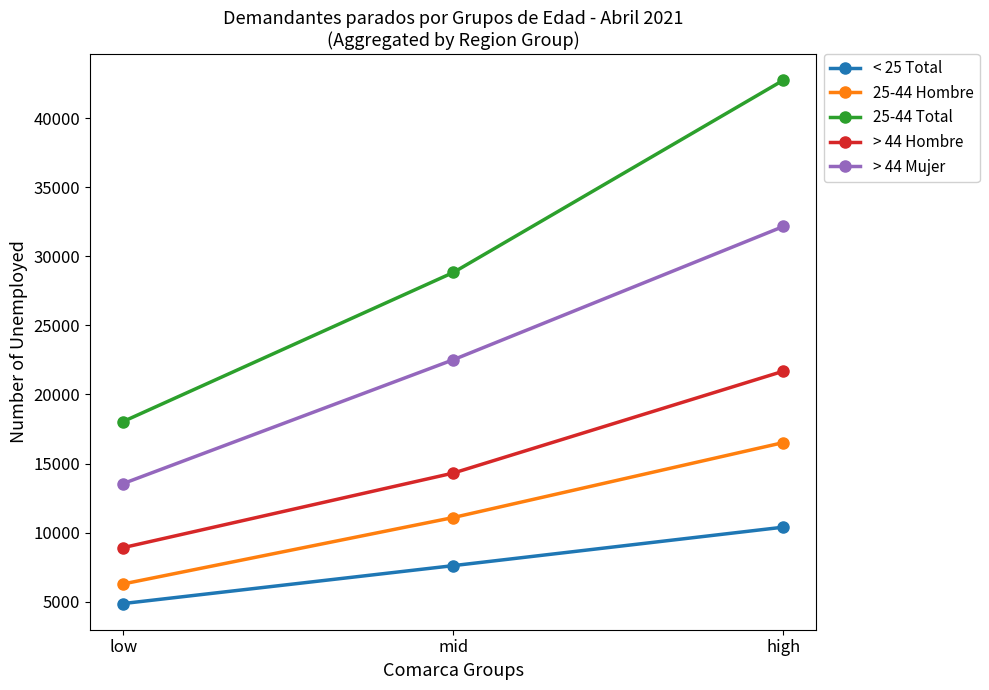

Is the value of > 44 Hombre at high greater than the value of 25-44 Total at high?

No